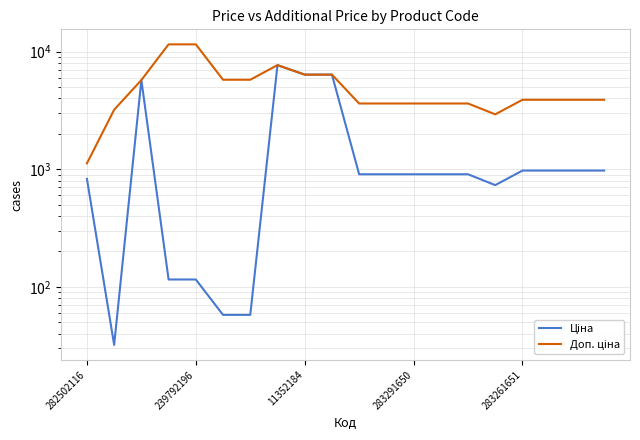

Is the value of Ціна at 282502116 greater than the value of Доп. ціна at 282502116?

No